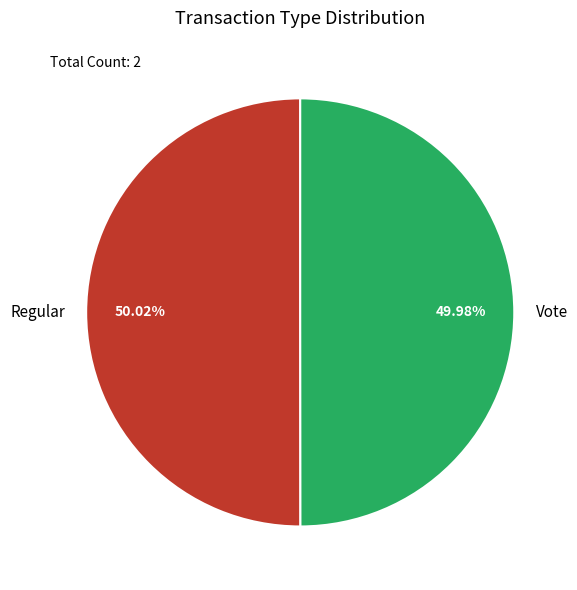

To the nearest percent, what percentage of the pie is Vote?

50%